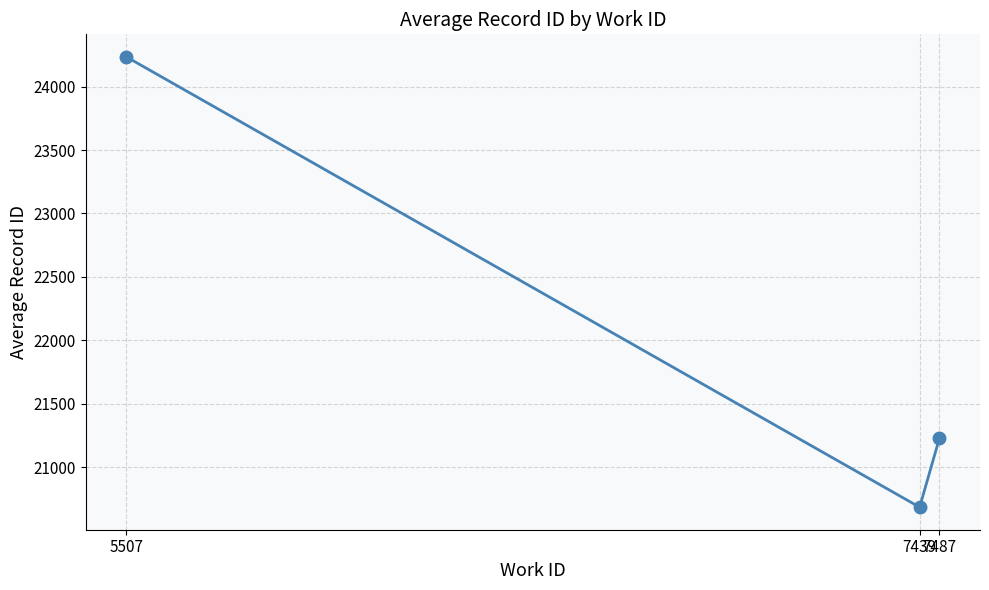

Read the value at 7487.

21226.0